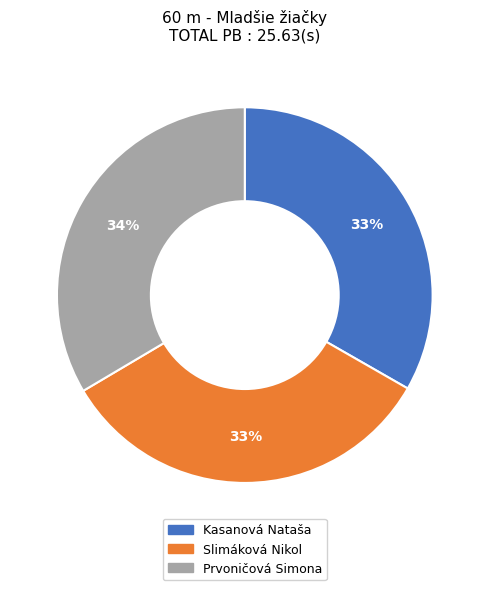

Approximately how many times larger is the value at Kasanová Nataša compared to Prvoničová Simona?

1.0